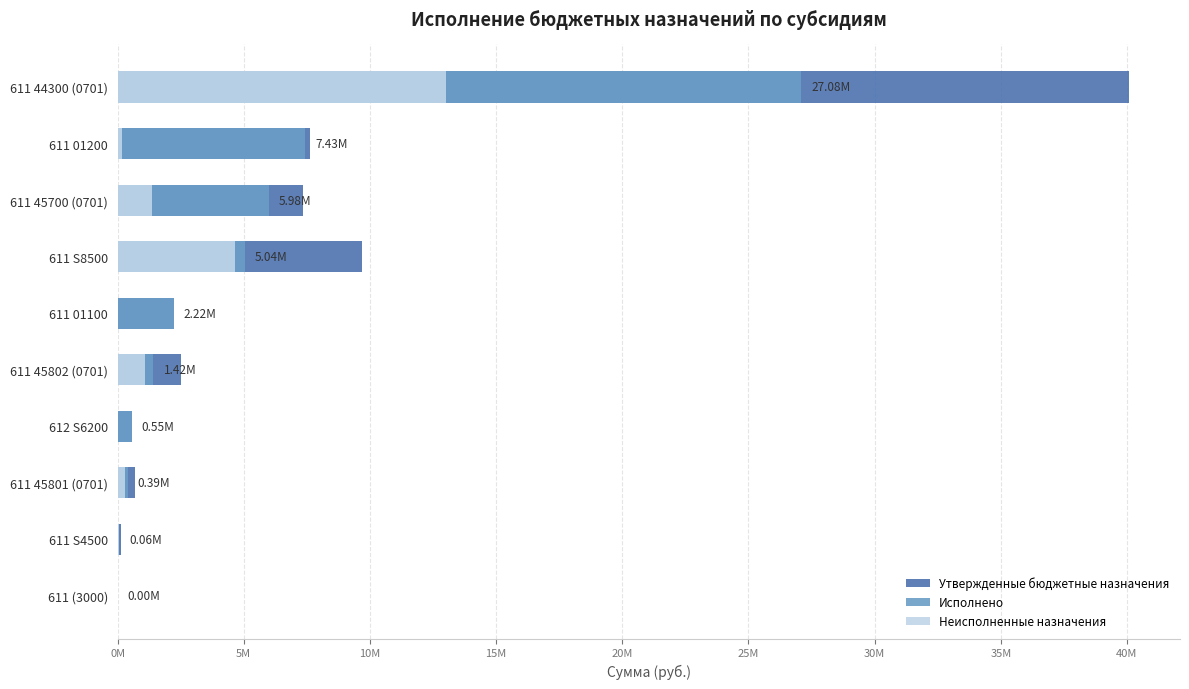

True or false: Исполнено has a value of 63793.3 at 611 S4500.

True